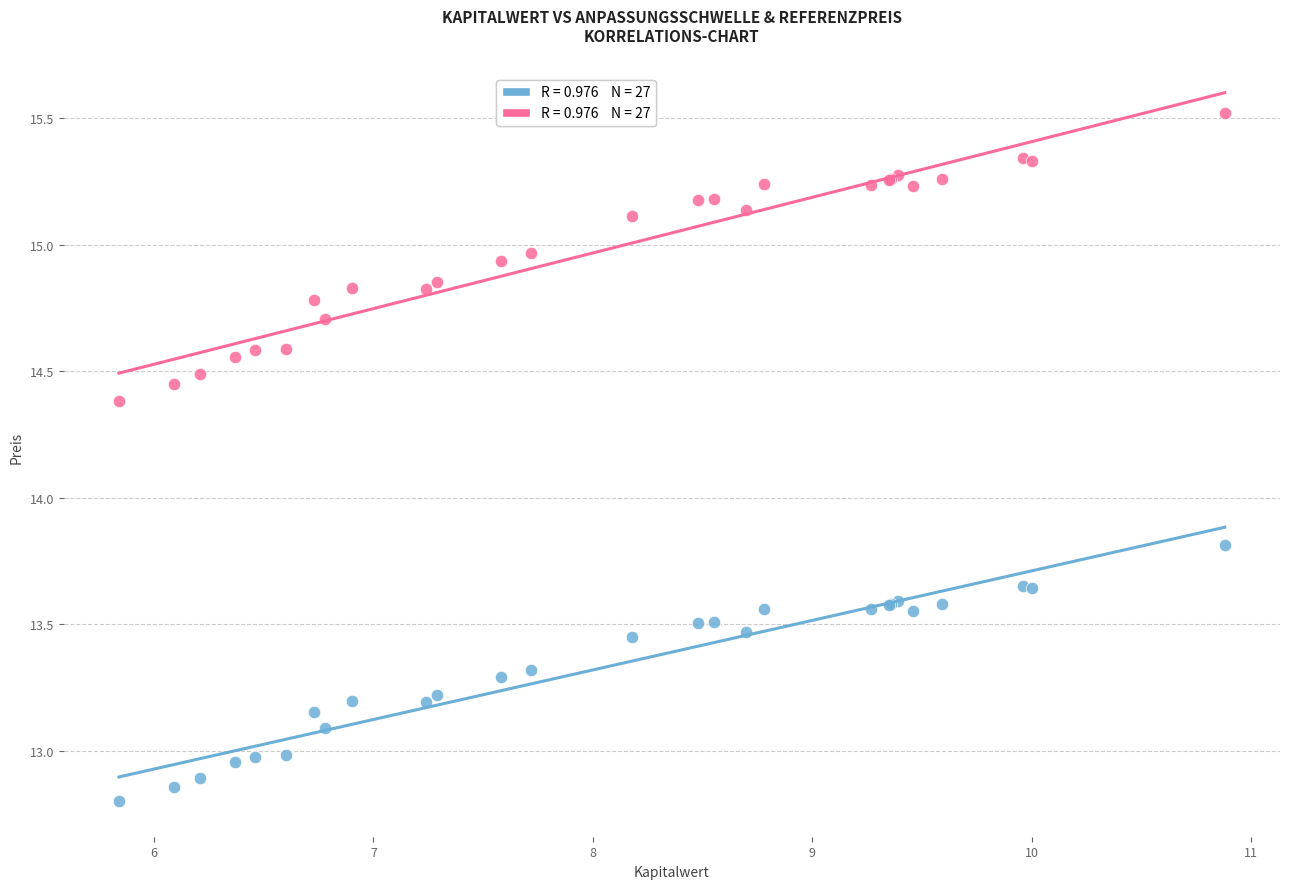

Across all series, what Y value is closest to 14?

13.8